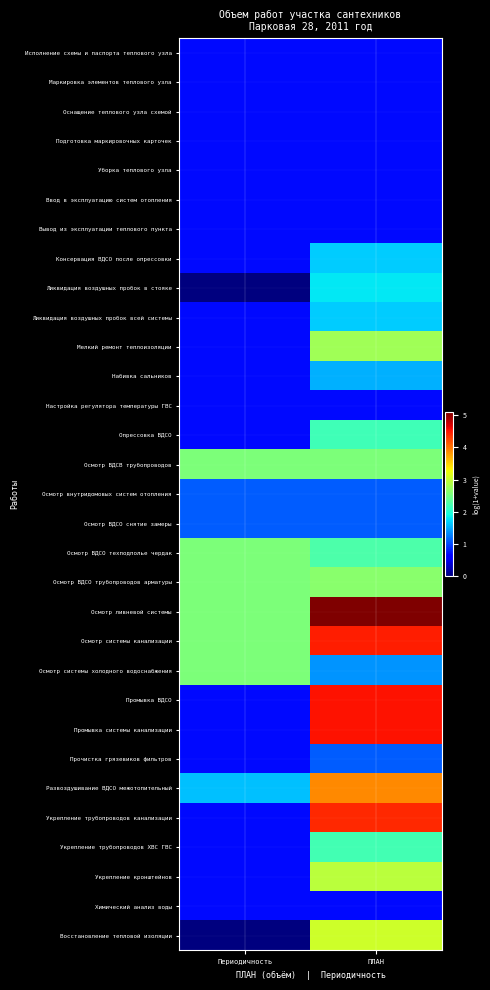

What is the maximum value shown in the chart?

5.1